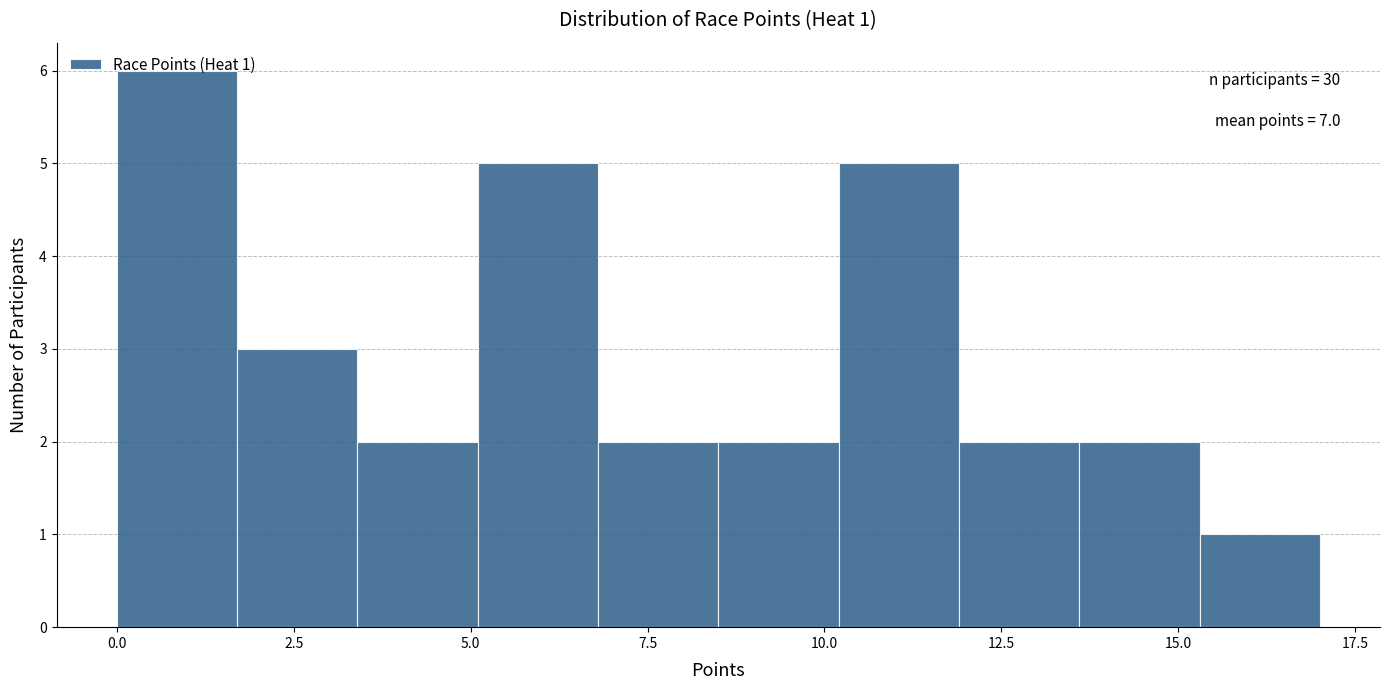

Read against the x-axis, roughly where is the centre of the tallest bar?

1.0